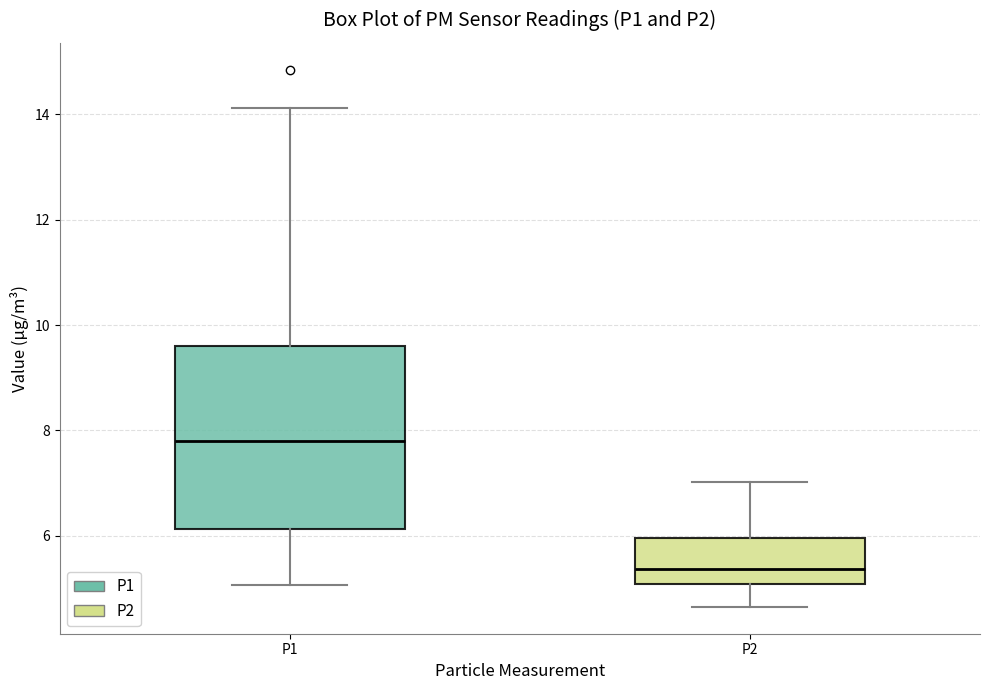

Where is the lower edge of the box for P2 on the y-axis? The values are not printed on the chart, so give them approximately, as read against the axis.

5.0